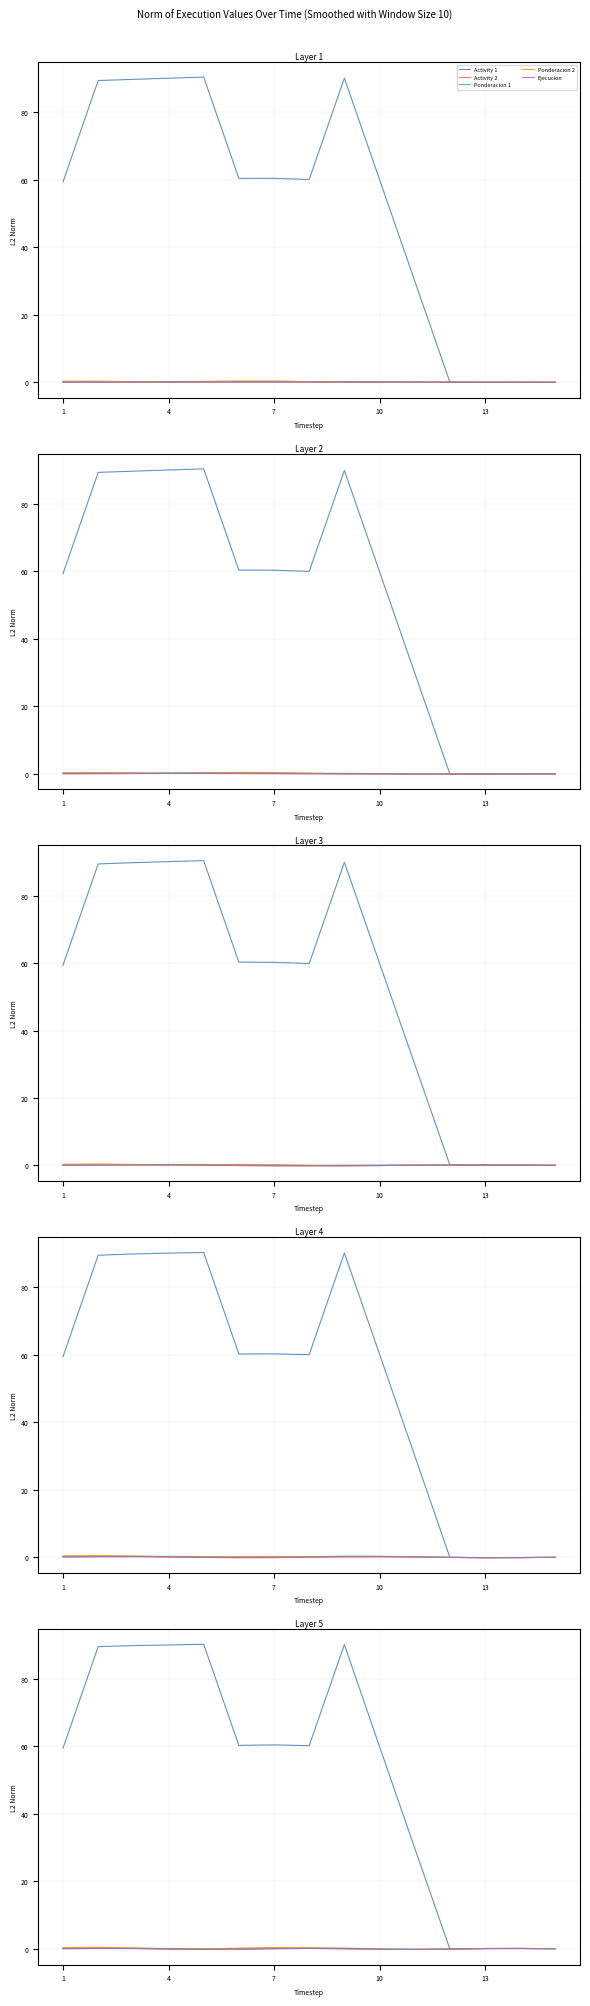

True or false: Activity 1 and Ejecucion cross at least once.

False